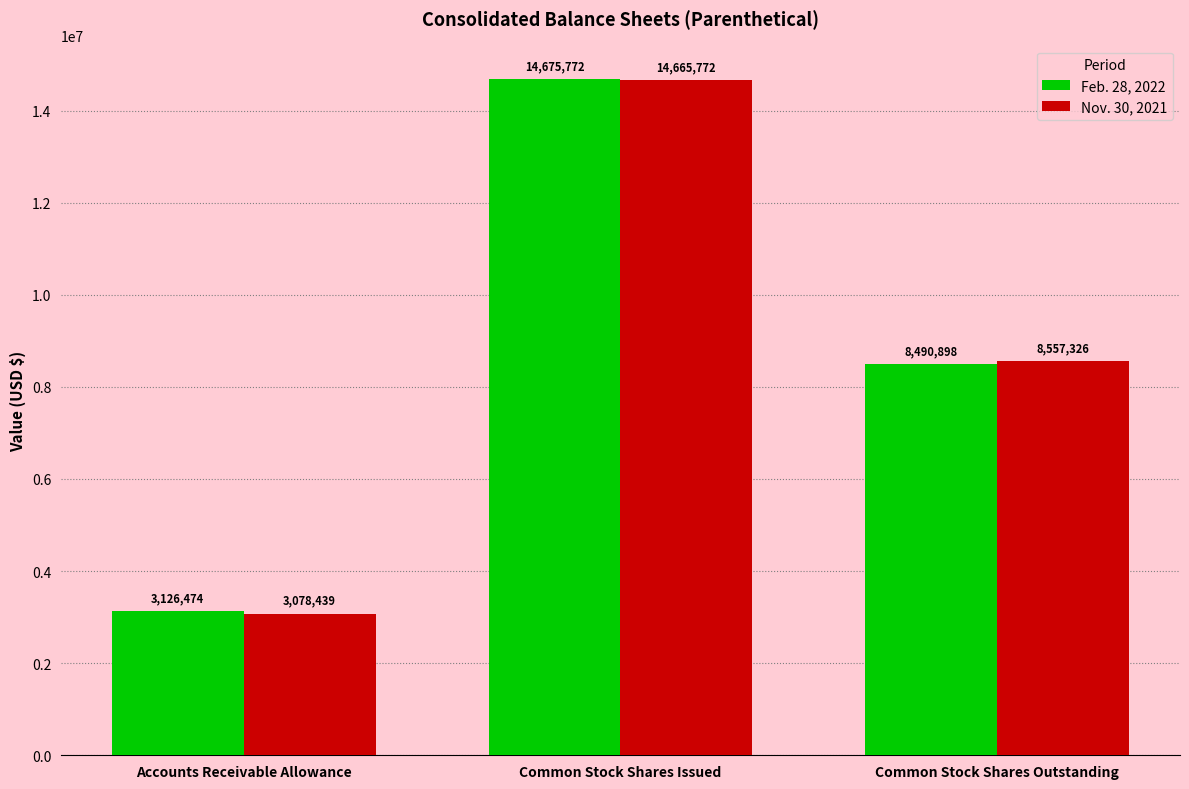

Reading right to left, what are all the values shown in this chart?

Feb. 28, 2022: 8490898	14675772	3126474
Nov. 30, 2021: 8557326	14665772	3078439